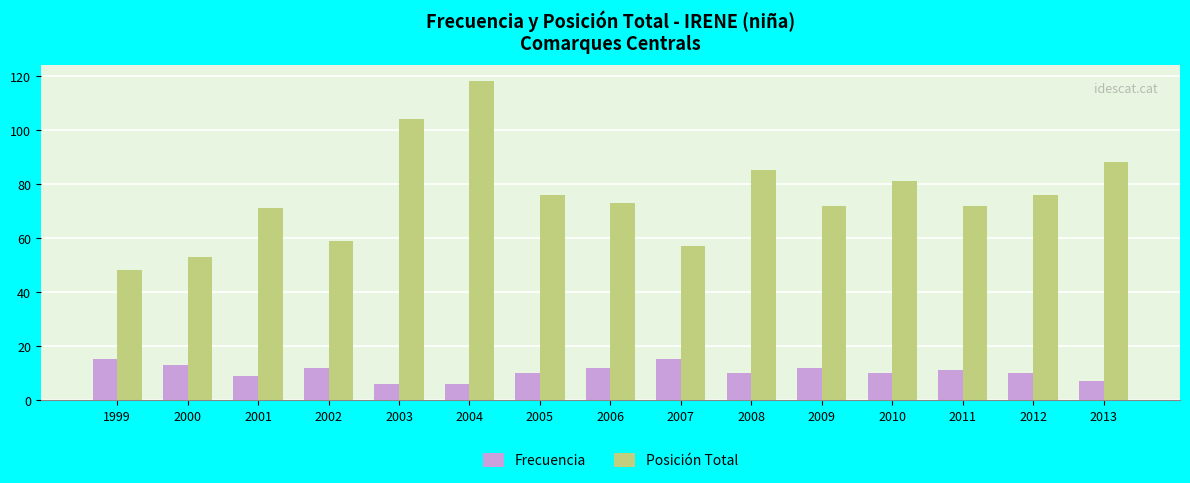

How many series are shown in this chart?

2